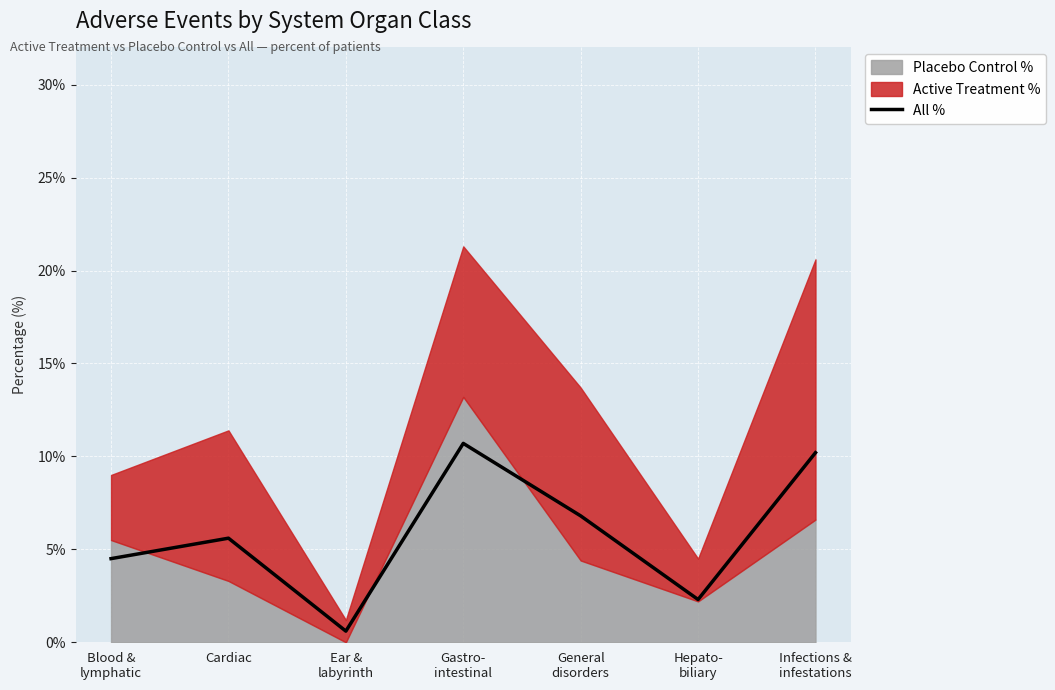

The chart shows a value of 10.7 at Gastro-
intestinal. True or false?

True